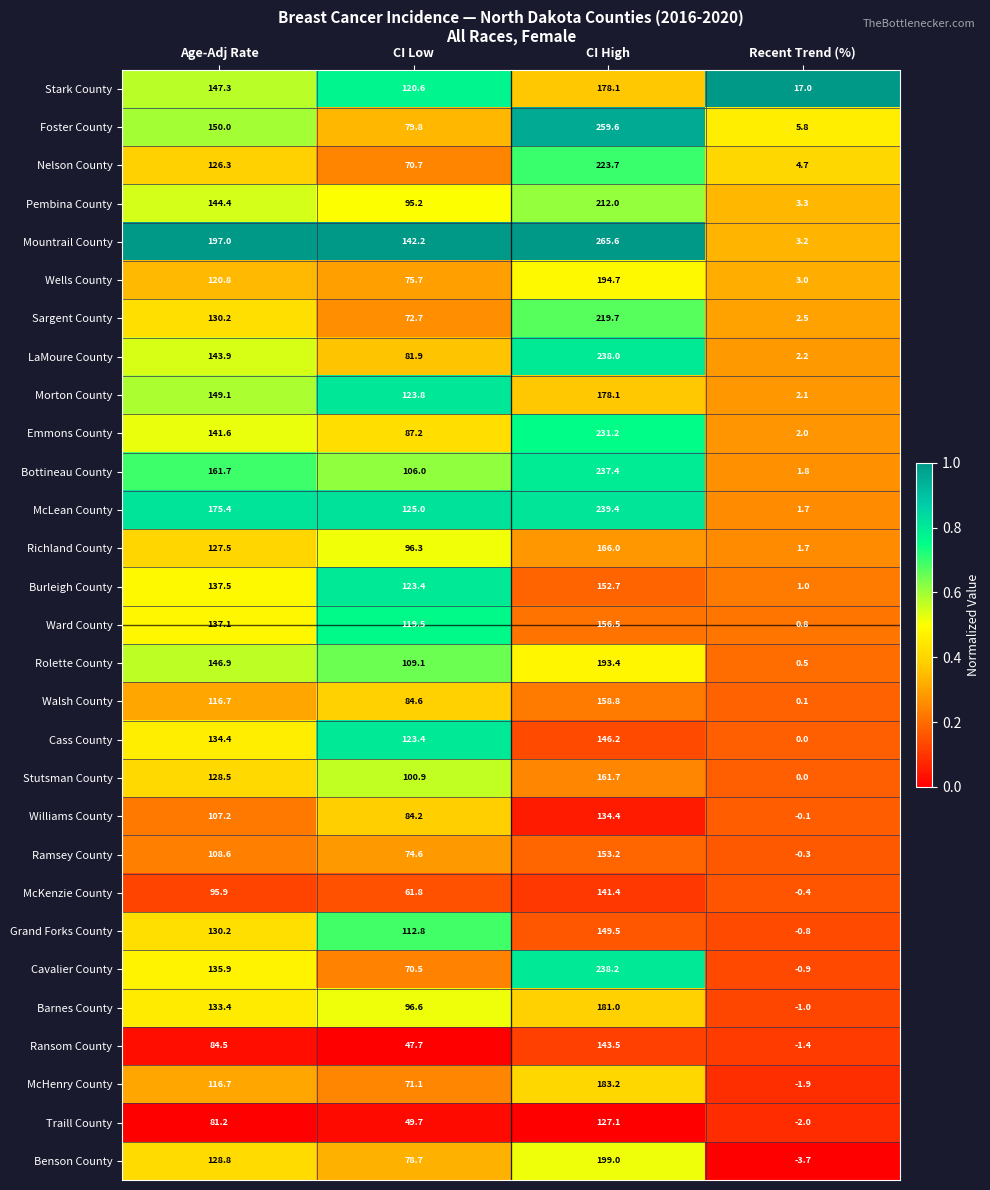

The value of Ransom County at CI Low is 47.7. True or false?

True